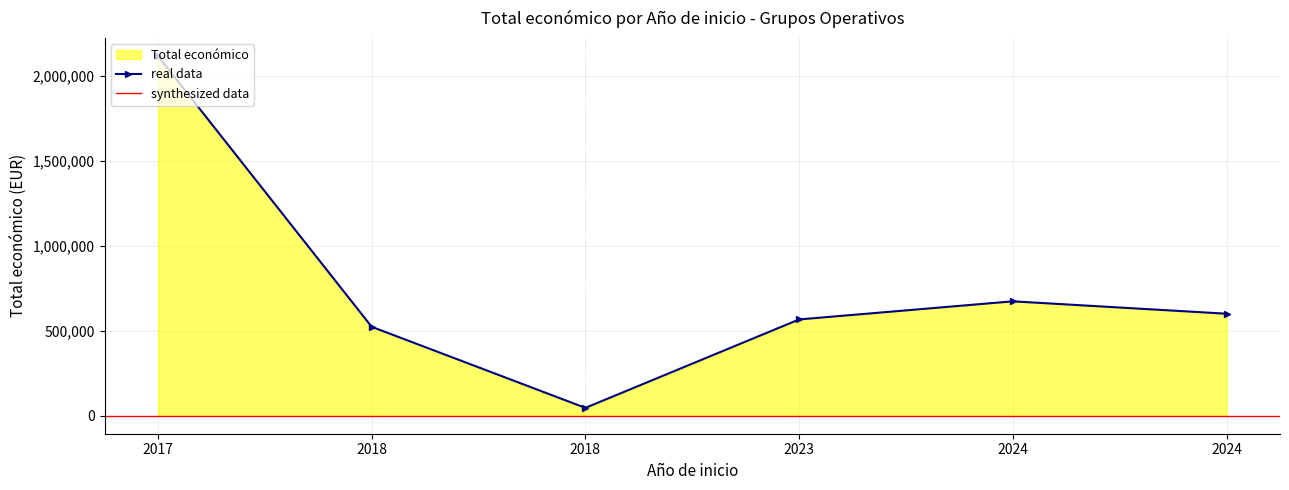

List the labels in order of value, smallest first.

2018, 2018, 2023, 2024, 2024, 2017